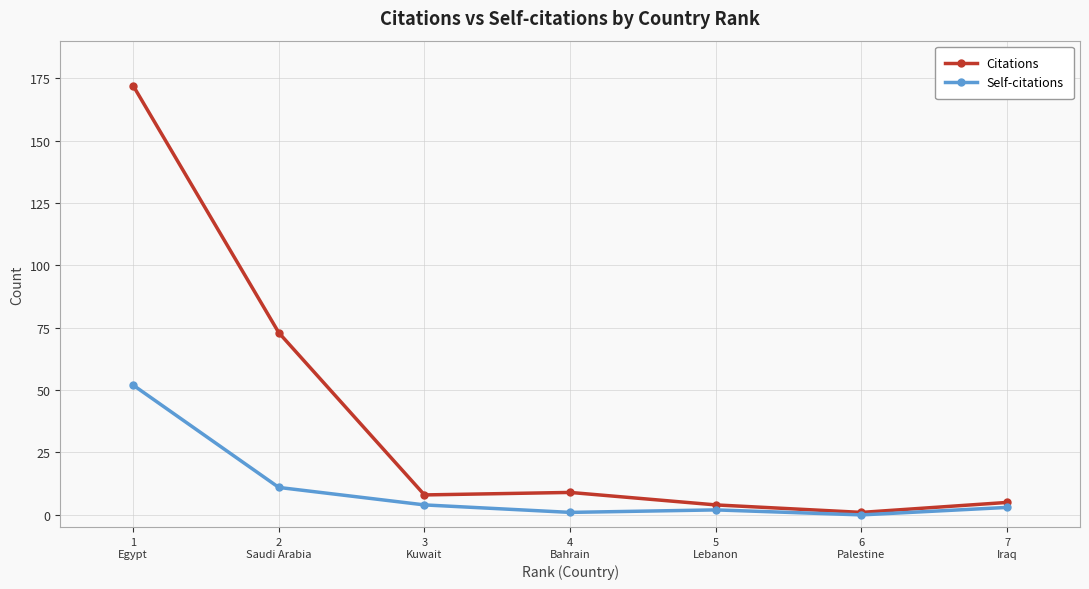

Does the chart display data point markers on the line(s)?

Yes